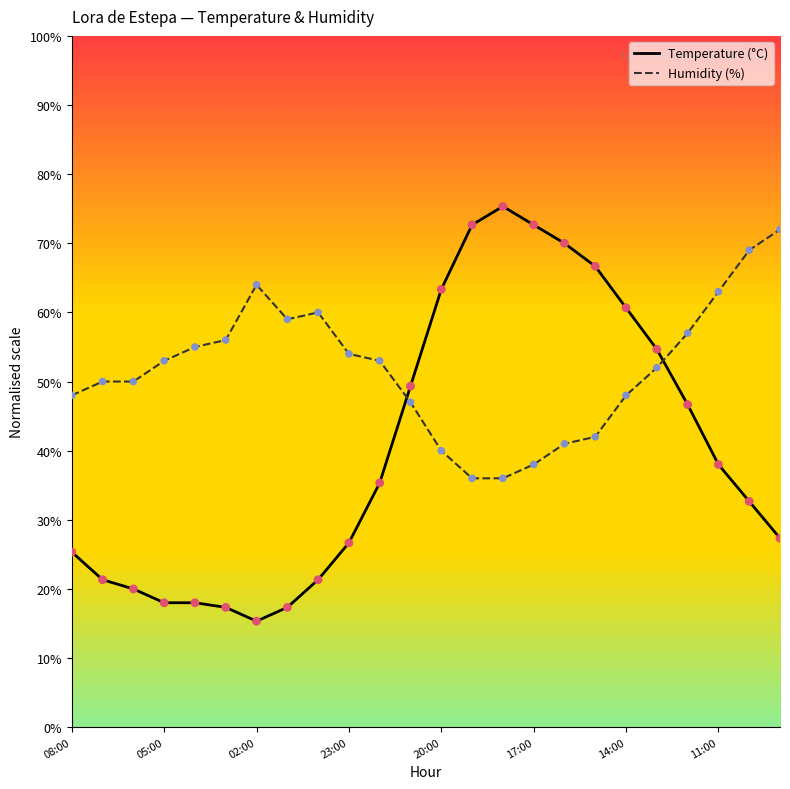

Which series has the largest total across all categories?

Humidity (%)